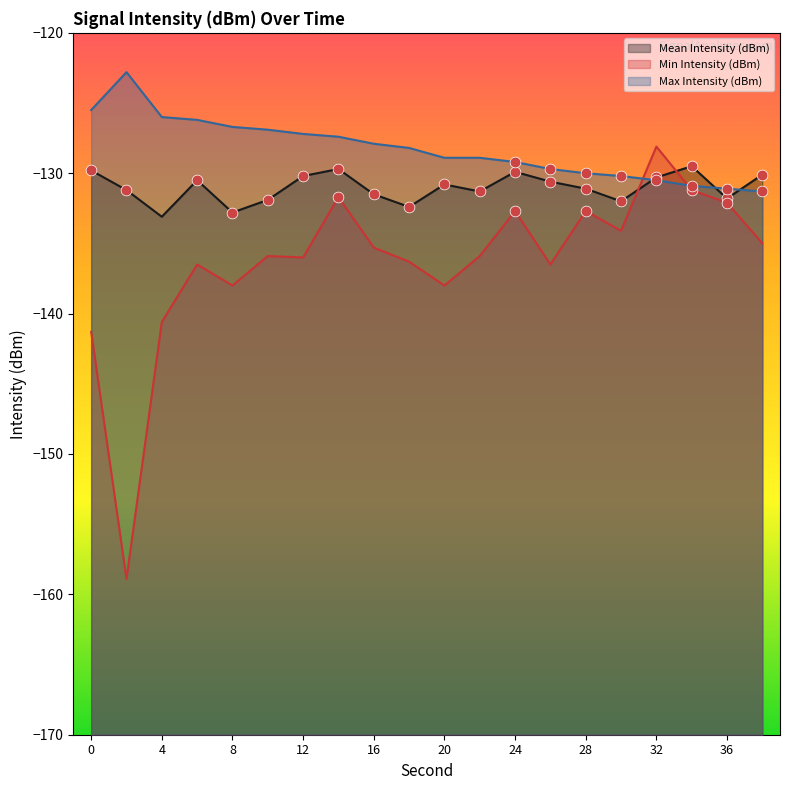

Which series has the largest Y range (max minus min)?

Min Intensity (dBm)